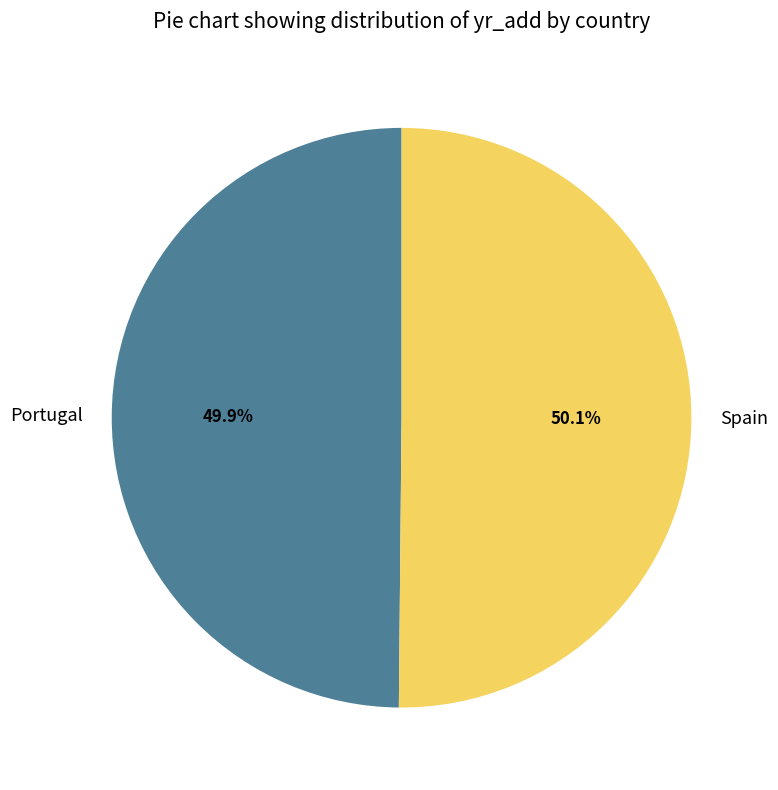

What percentage is the Portugal slice, to the nearest percent?

50%